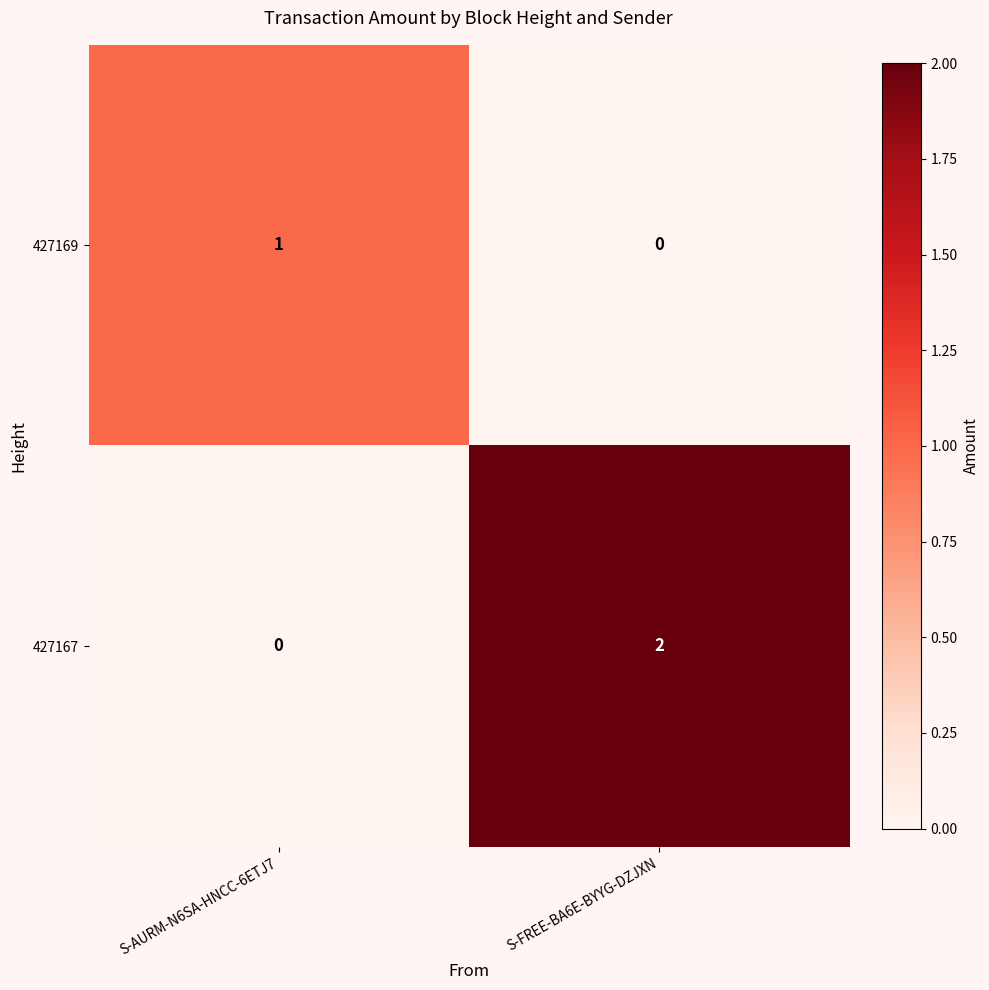

The 427167 series shows 1 at S-FREE-BA6E-BYYG-DZJXN. True or false?

False